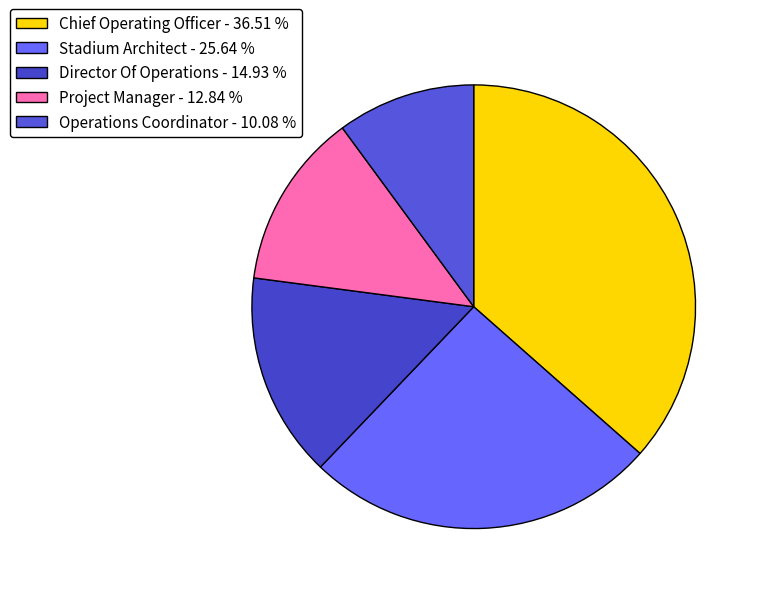

What percentage is NOT represented by Stadium Architect?

74.4%